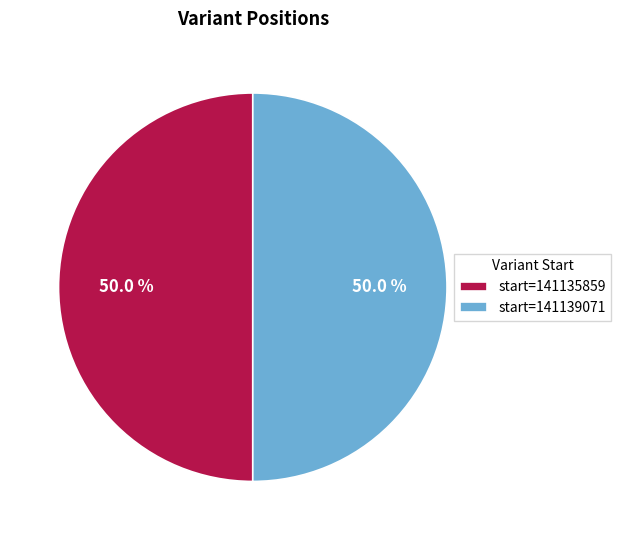

What is the ratio of the value at start=141135859 to the value at start=141139071?

1.0